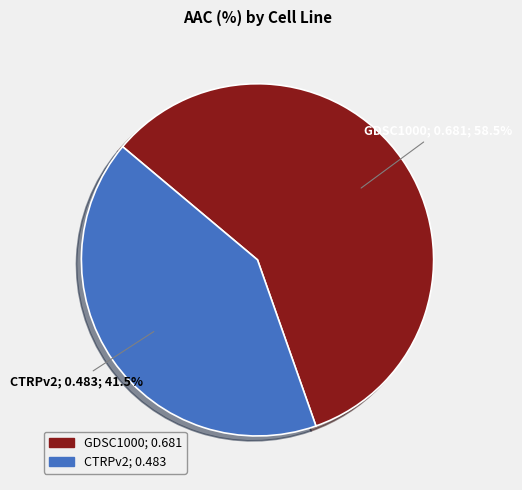

What percentage do GDSC1000 and CTRPv2 together represent?

100.0%